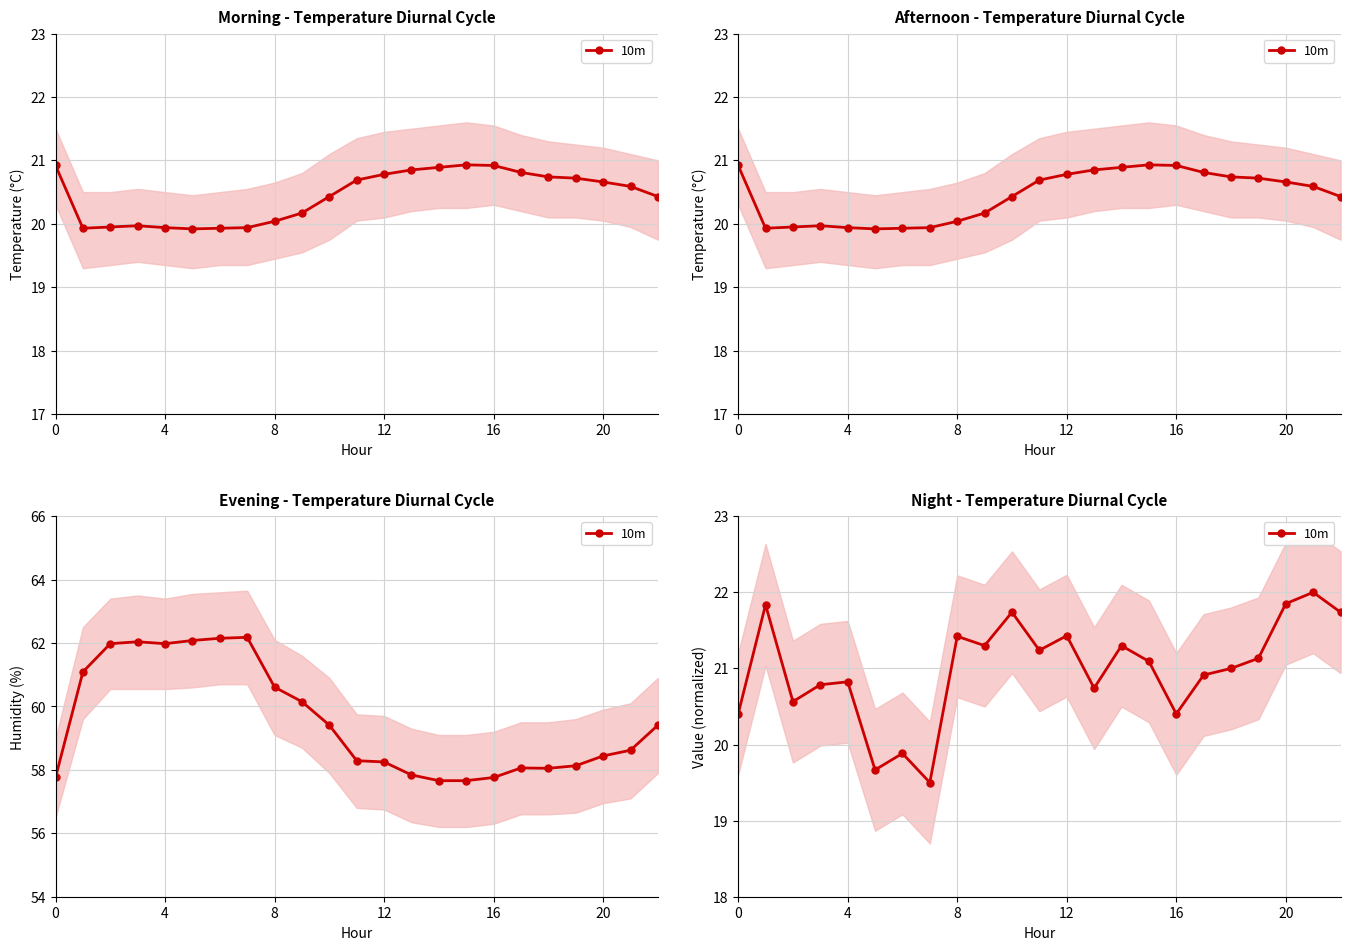

What is the smallest value displayed?

19.5